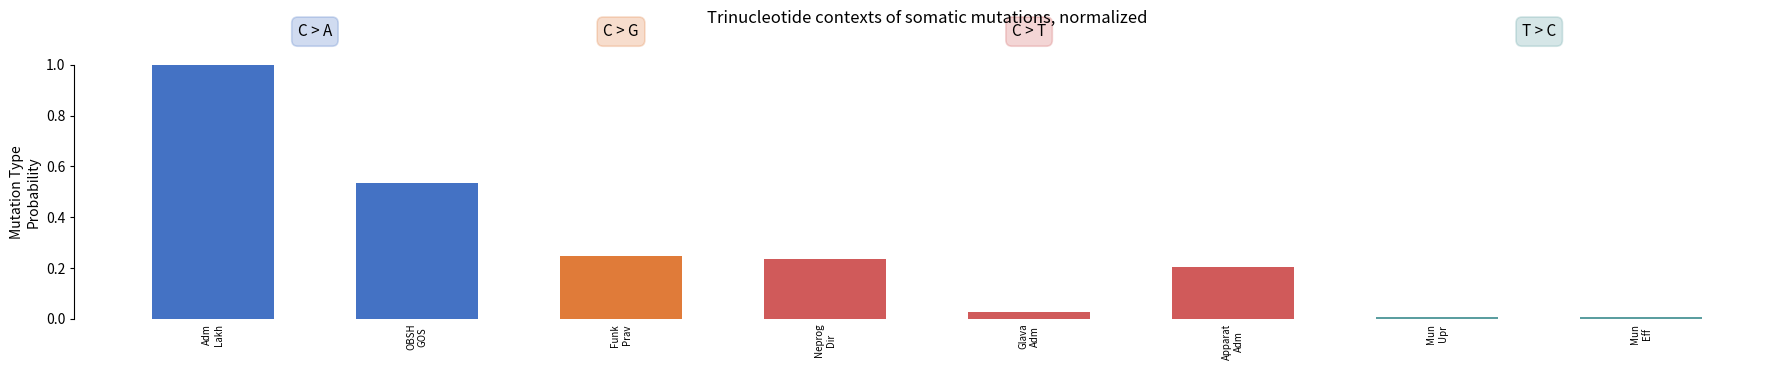

What is the maximum value shown in the chart?

1.0